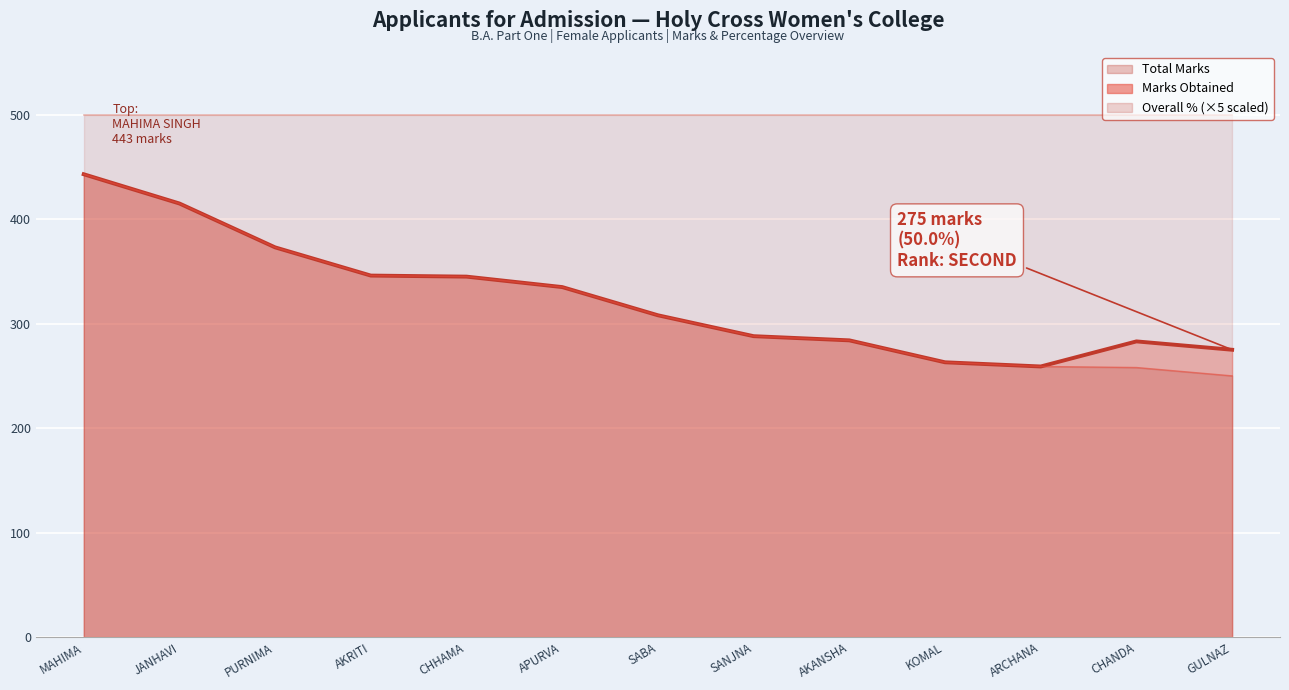

In Marks Obtained, how many points are higher than both neighbors (excluding endpoints)?

1